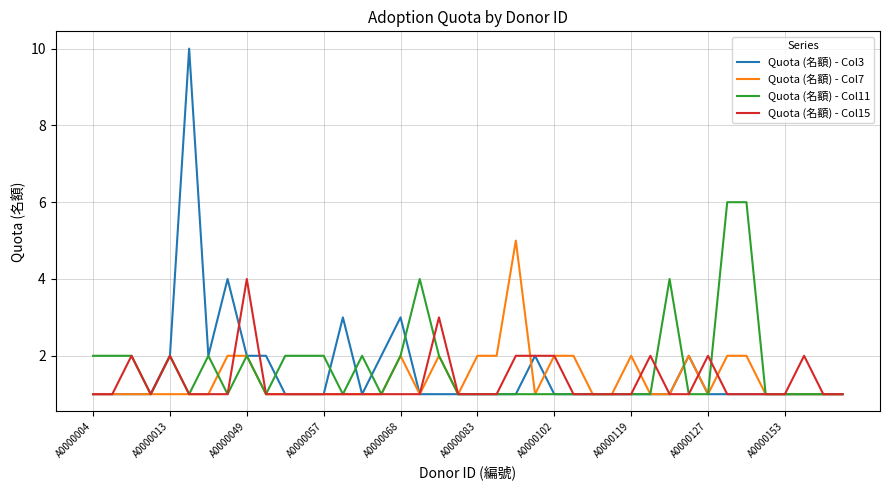

How many Quota (名額) - Col11 values are between 1 and 2?

36